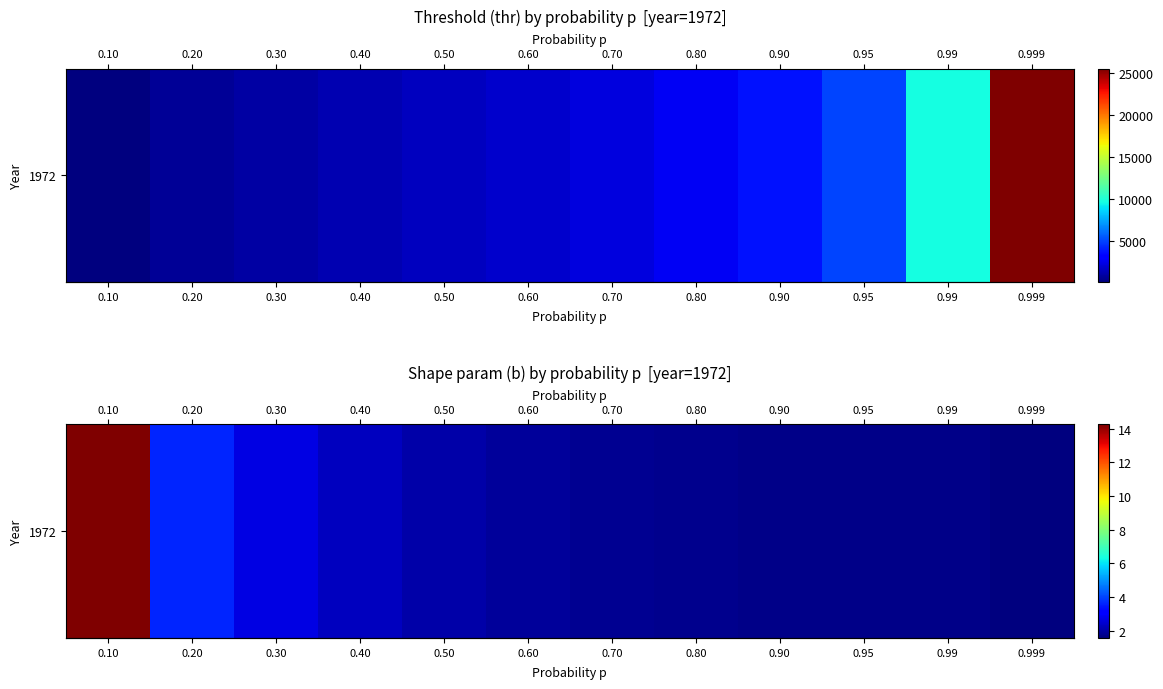

What is the difference between the second highest and minimum values?

2.0